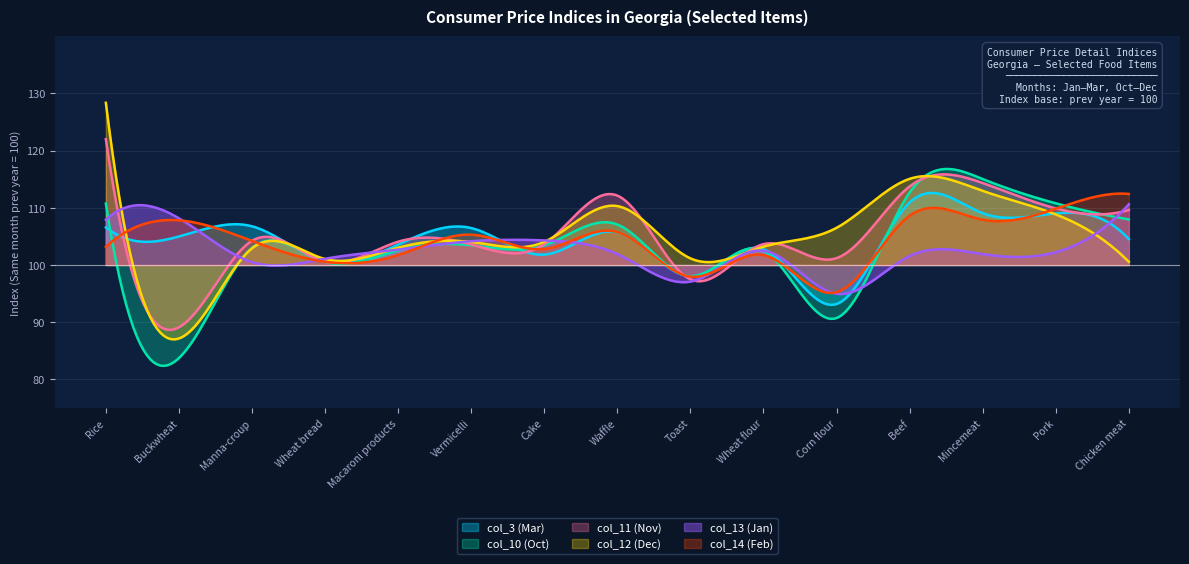

Is the value of col_14 (Feb) at Toast greater than the value of col_10 (Oct) at Chicken meat?

No